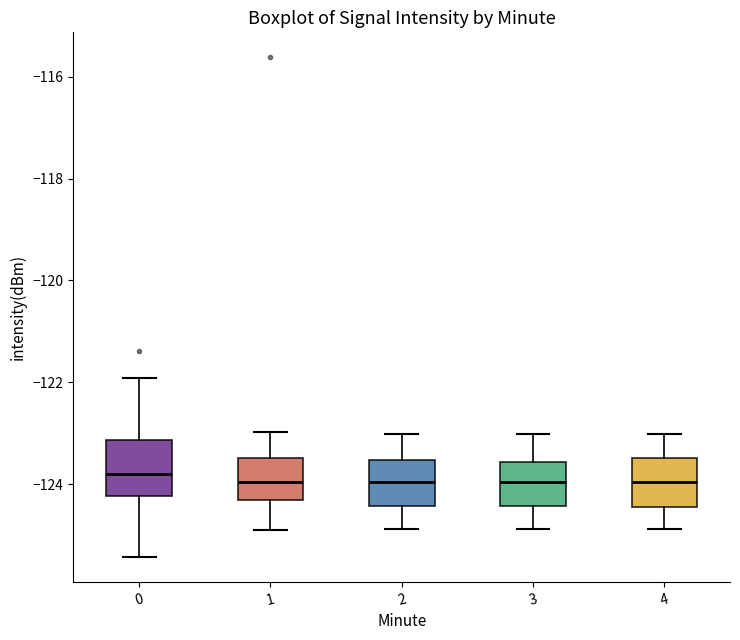

Where does the upper whisker of the box at x = 2 end on the y-axis? The values are not printed on the chart, so give them approximately, as read against the axis.

-123.0